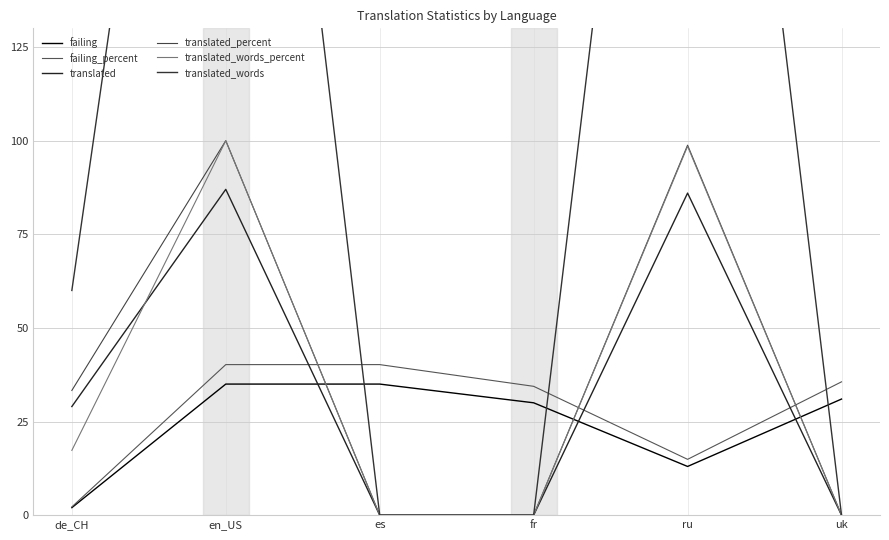

True or false: failing and translated intersect in this chart.

True